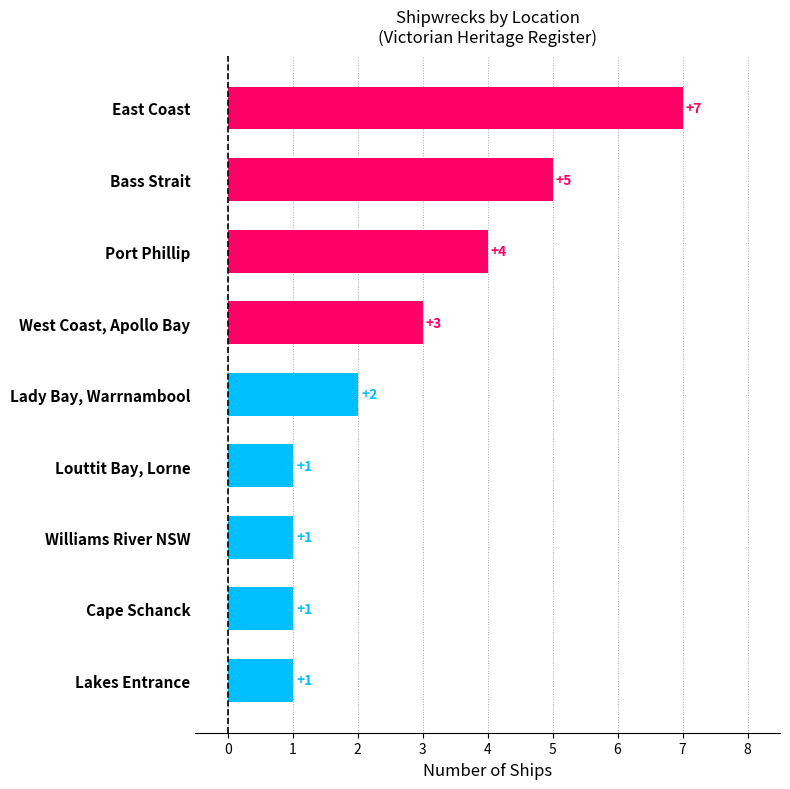

What is the change in value from Cape Schanck to Port Phillip?

+3